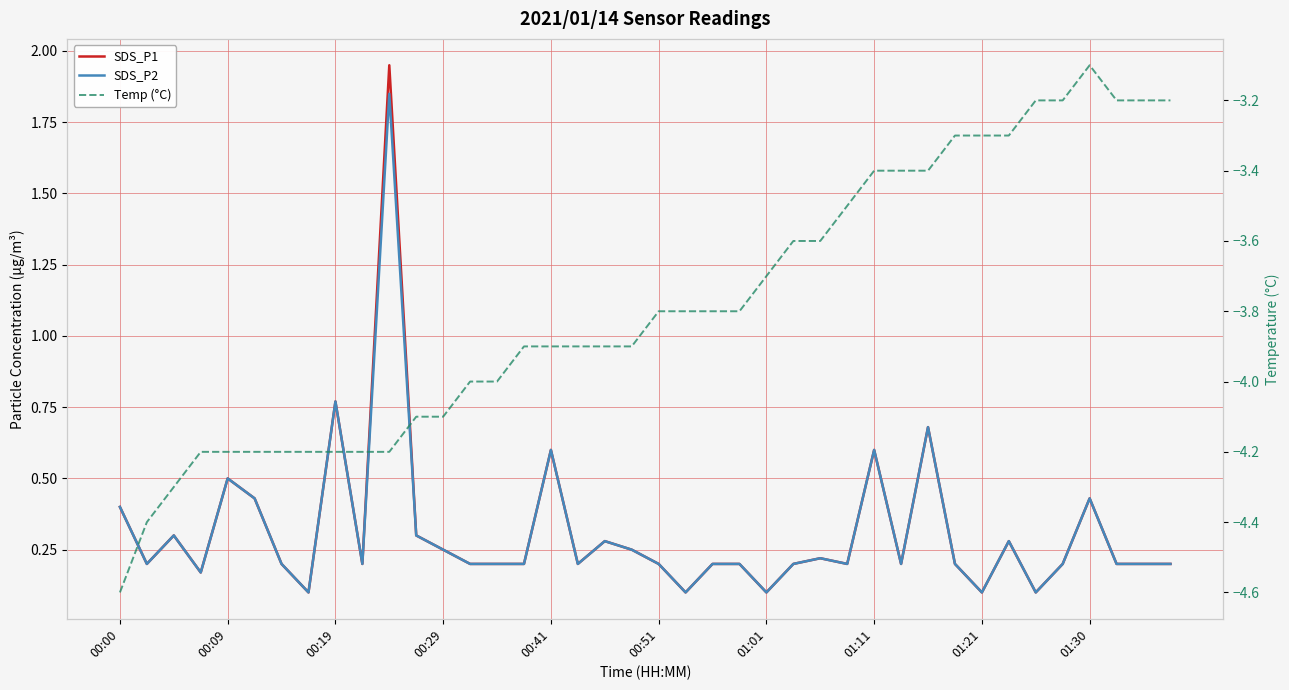

True or false: SDS_P2 has a value of 0.3 at 00:51.

False